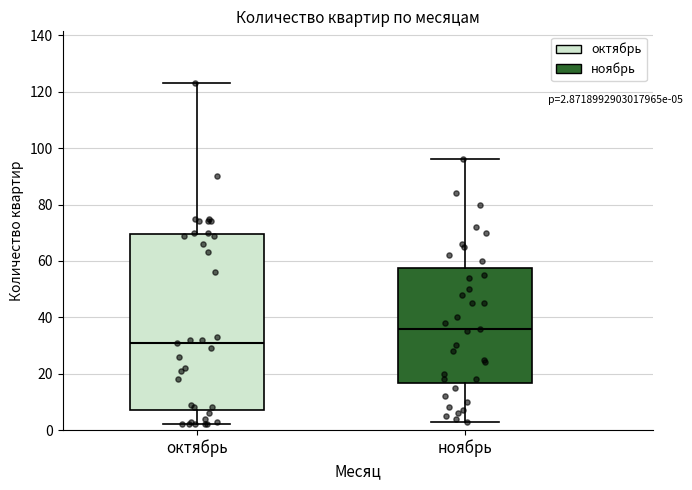

Which box has the highest median line?

ноябрь